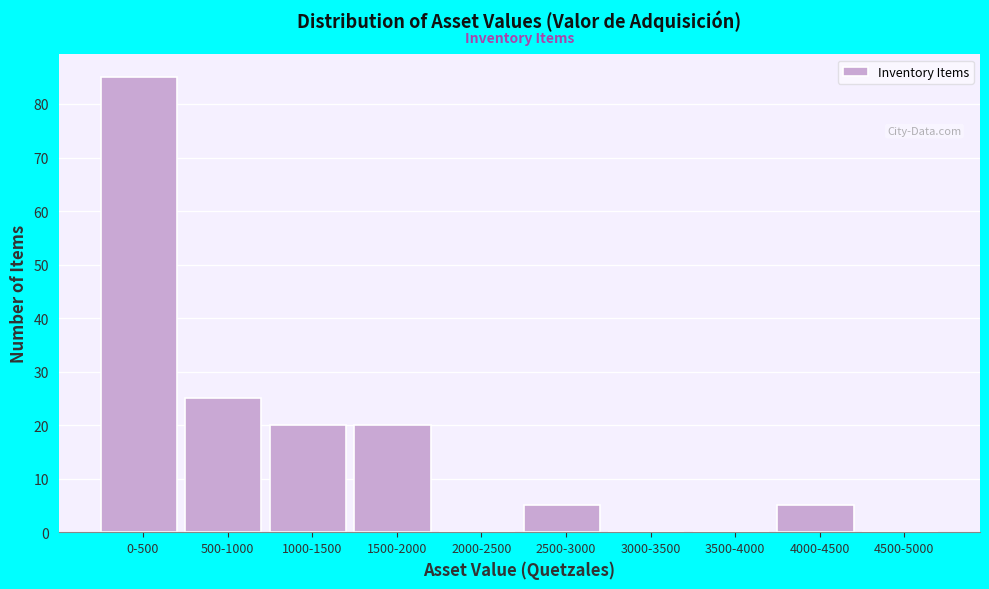

Reading right to left, list all the values displayed in this chart.

4500-5000=0	4000-4500=5	3500-4000=0	3000-3500=0	2500-3000=5	2000-2500=0	1500-2000=20	1000-1500=20	500-1000=25	0-500=85